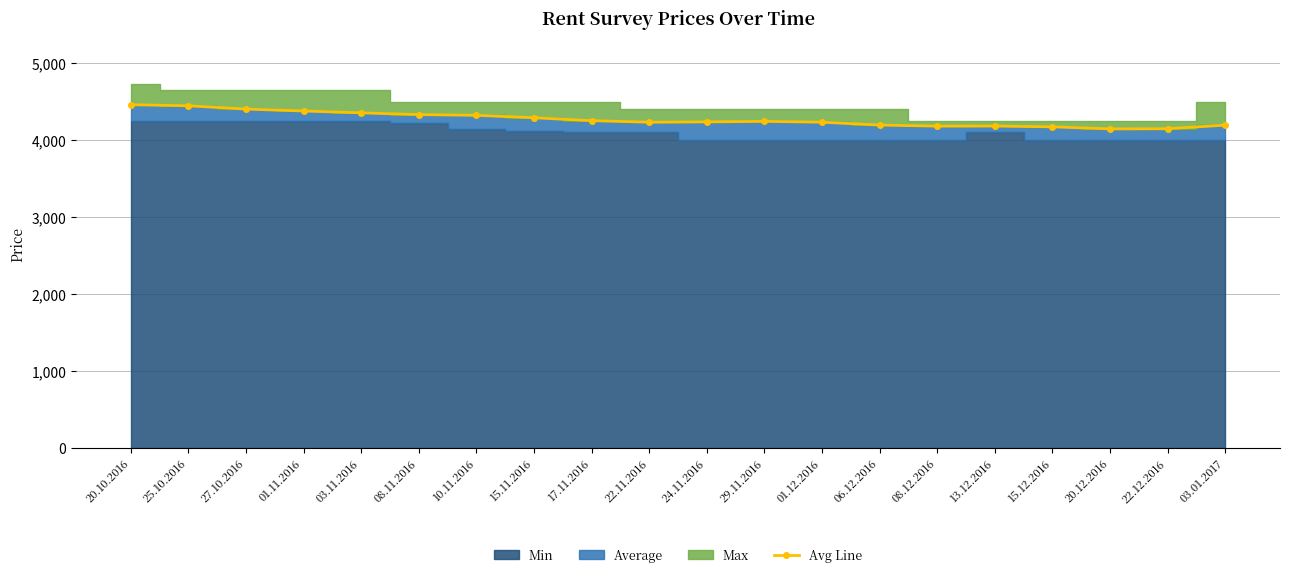

What position from the left is 24.11.2016?

11